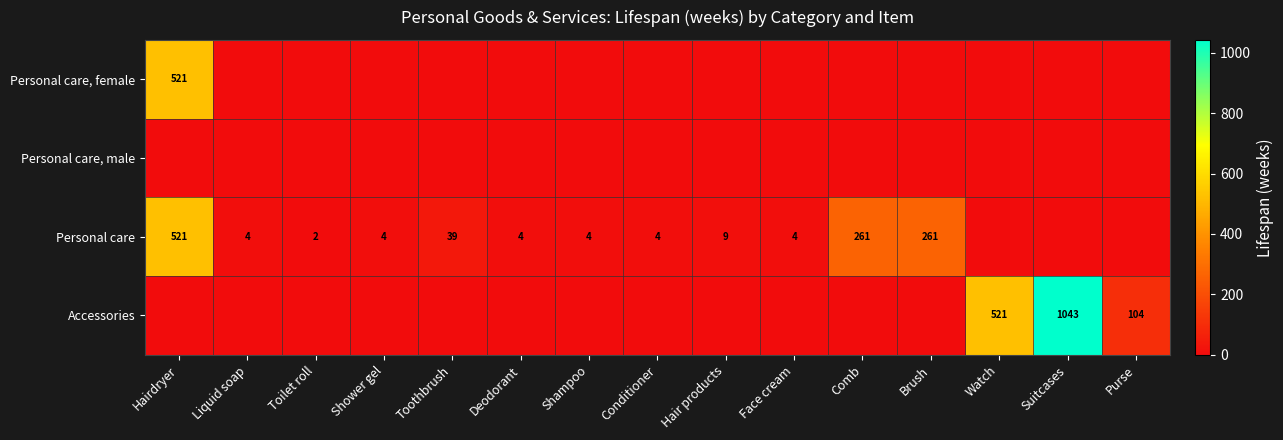

The value of Personal care at Face cream is 4. True or false?

True